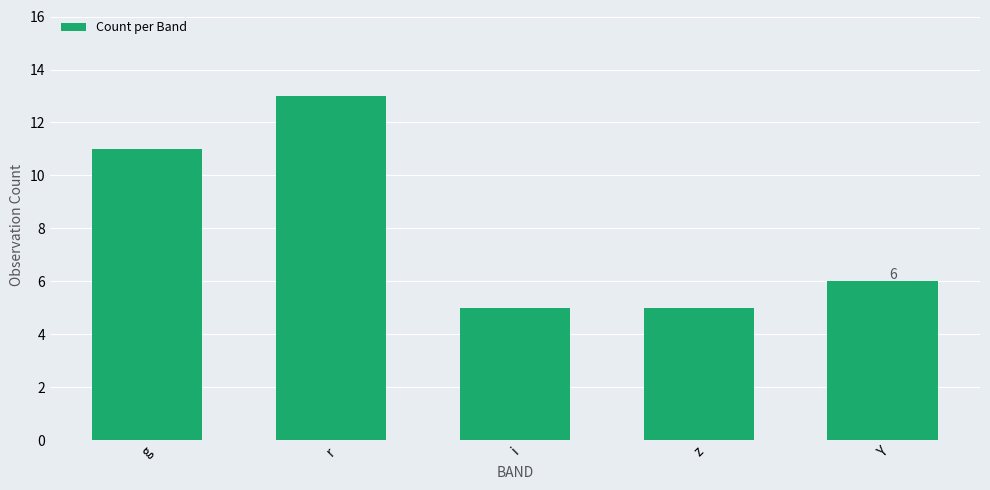

What is the value of the 5th bar from the left?

6